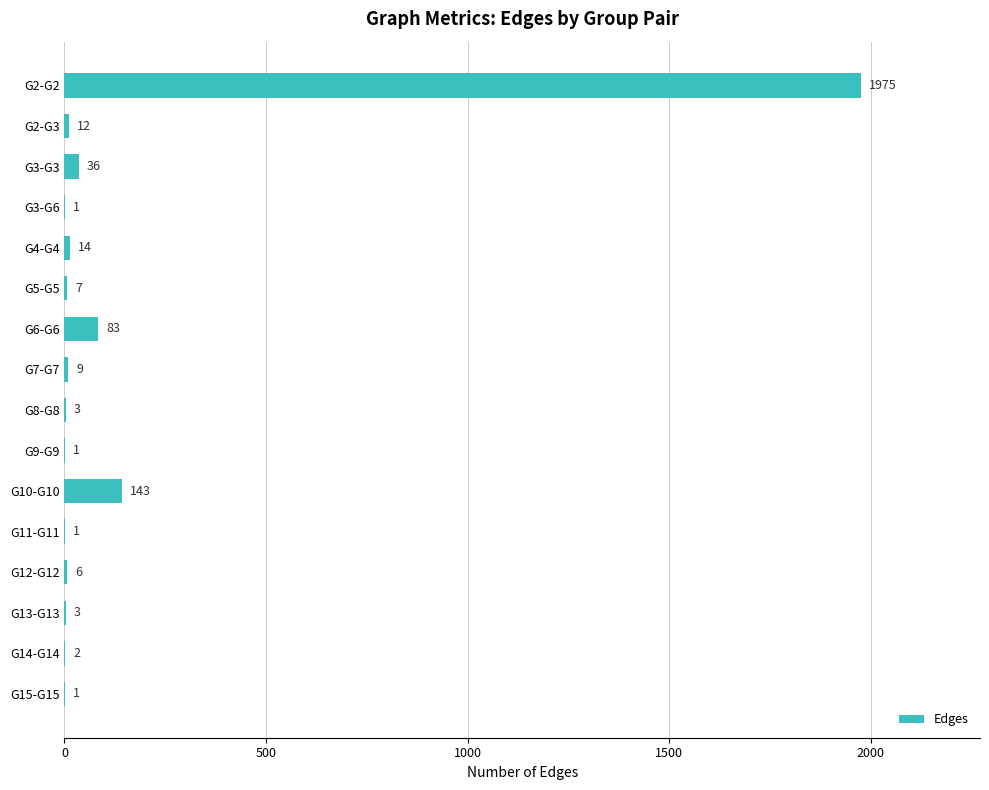

What is the average value?

144